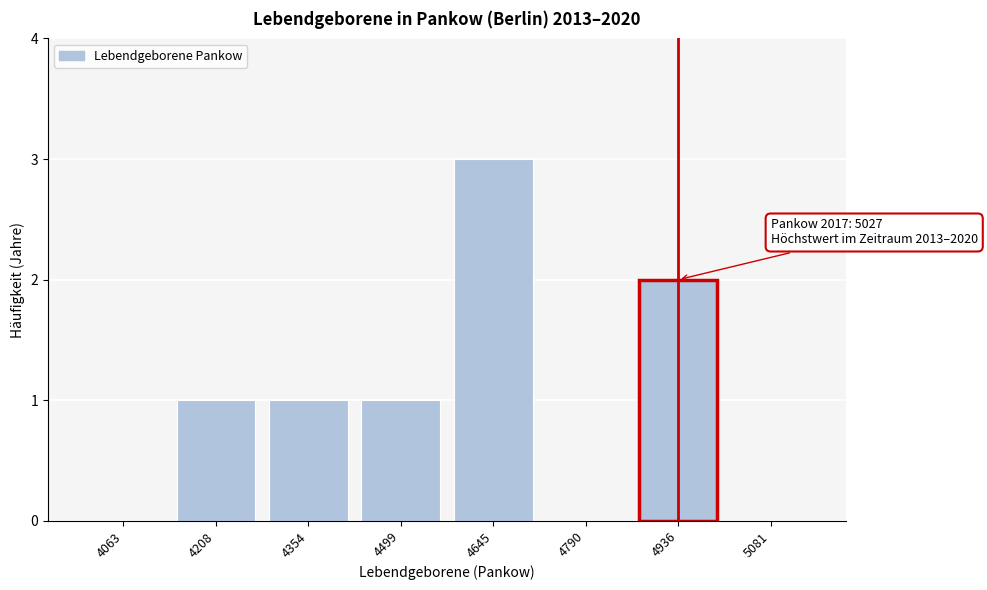

Reading left to right, list all the values displayed in this chart.

4063=0	4208=1	4354=1	4499=1	4645=3	4790=0	4936=2	5081=0